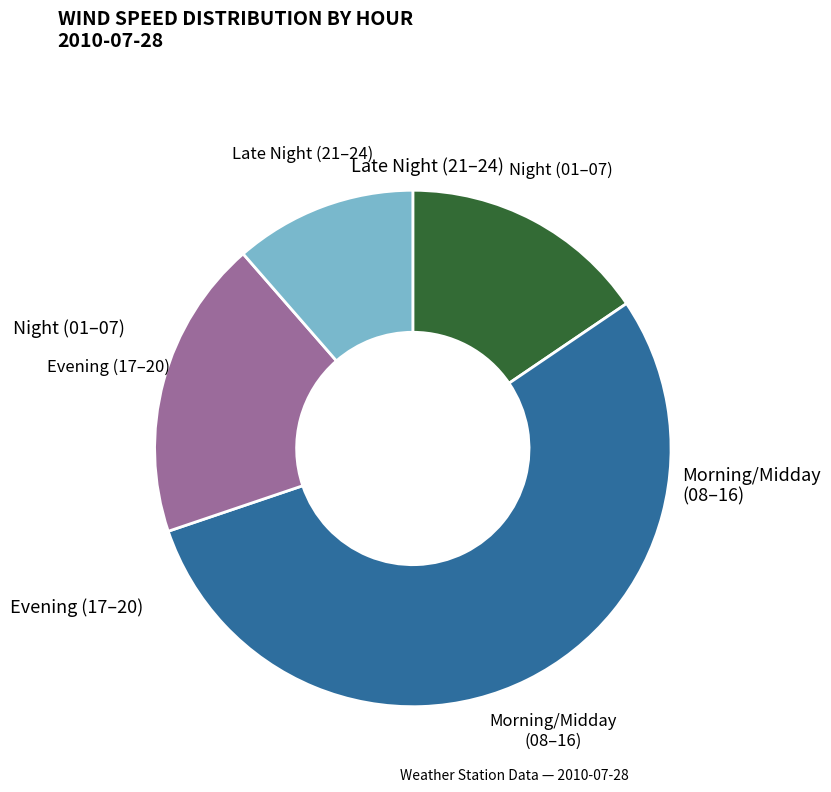

Do Morning/Midday (08–16) and Late Night (21–24) together represent more than half of the pie?

Yes